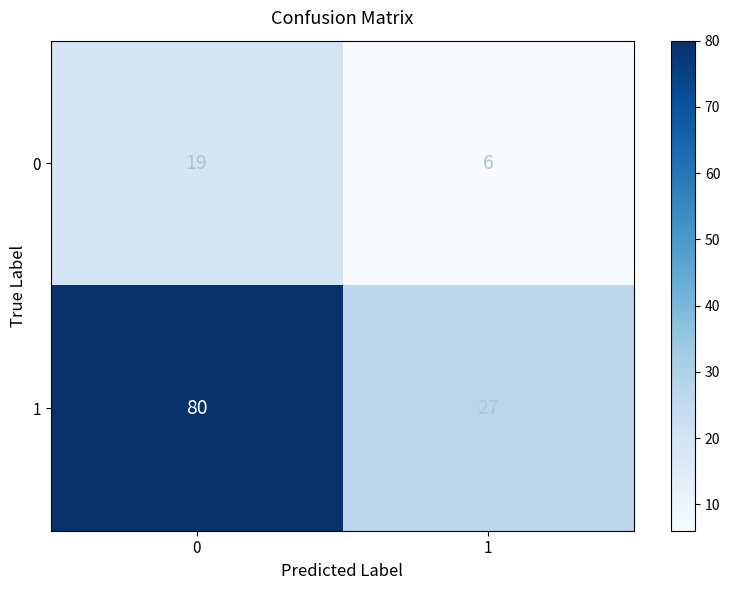

List the series in order of their peak value, highest first.

1, 0